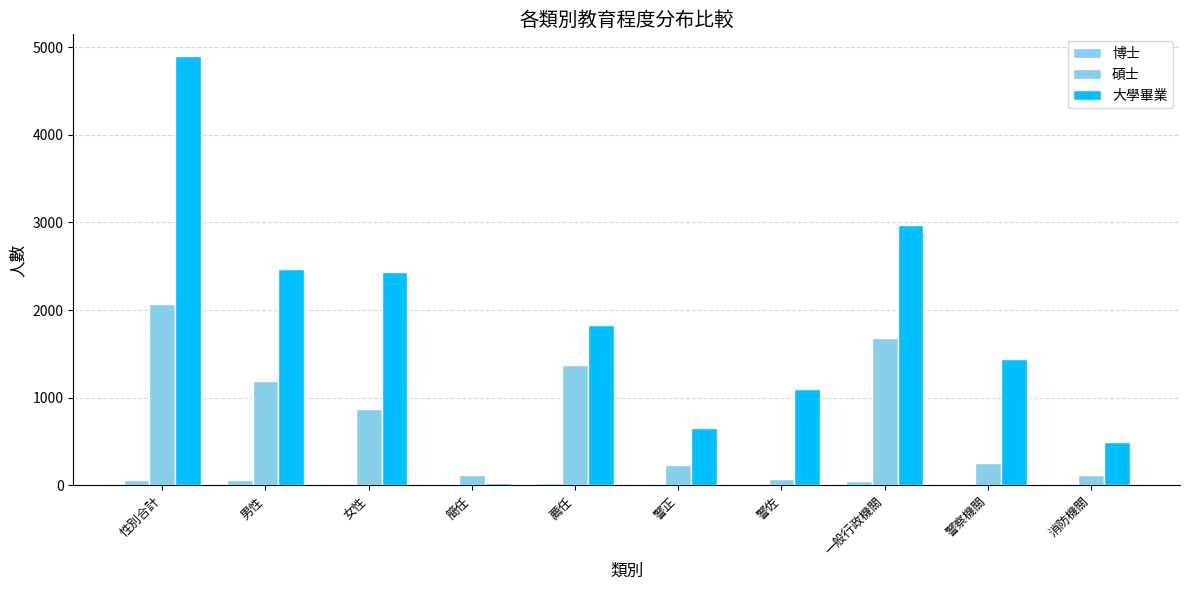

At which label is 碩士 closest to 1070?

男性